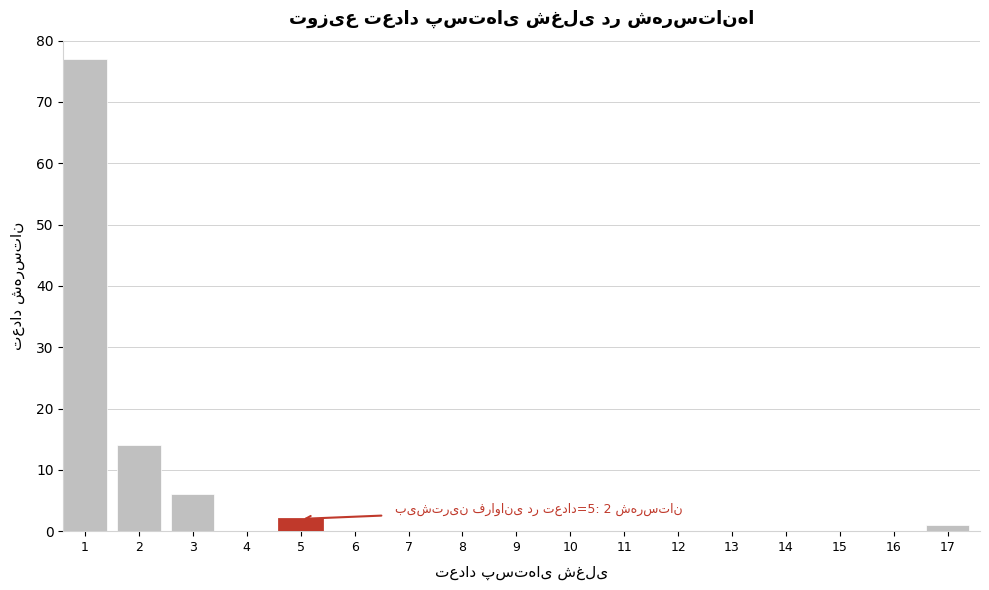

Reading right to left, extract all data points from this chart.

17=1	16=0	15=0	14=0	13=0	12=0	11=0	10=0	9=0	8=0	7=0	6=0	5=2	4=0	3=6	2=14	1=77